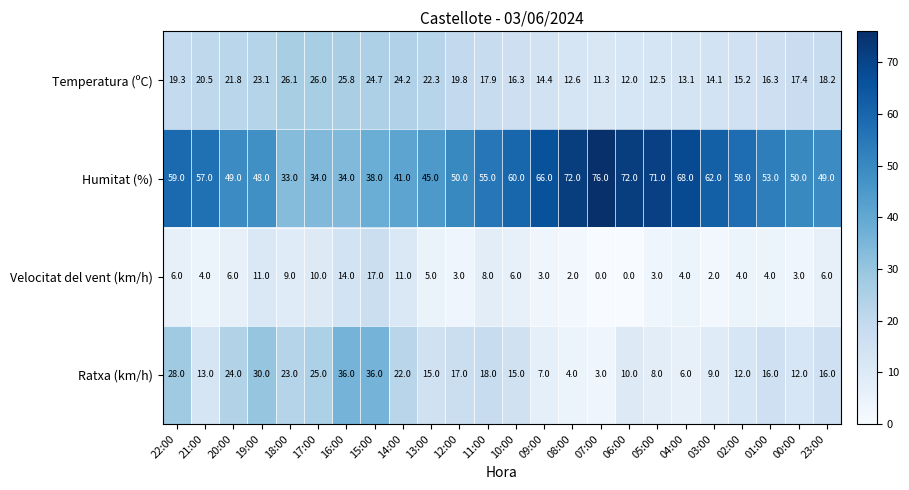

The value of Temperatura (ºC) at 14:00 is 24.2. True or false?

True